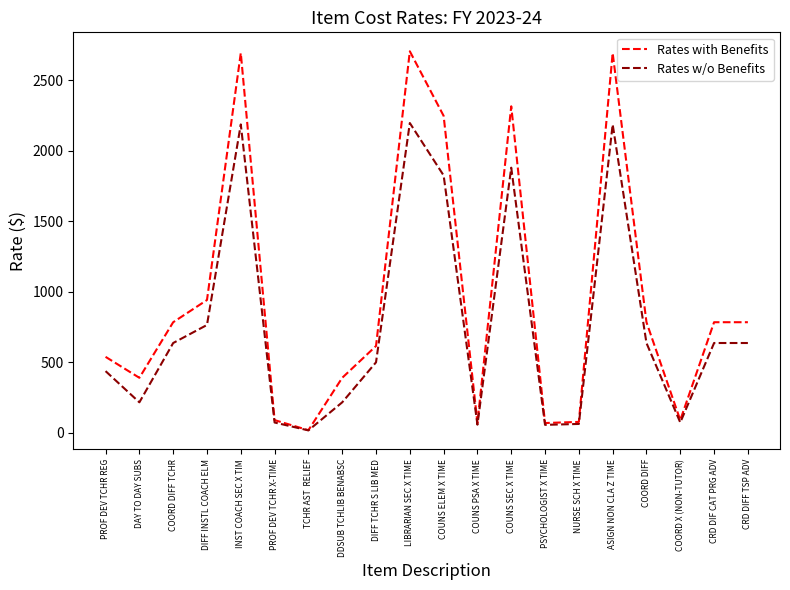

Where is Rates w/o Benefits nearest to the value 1107?

DIFF INSTL COACH ELM